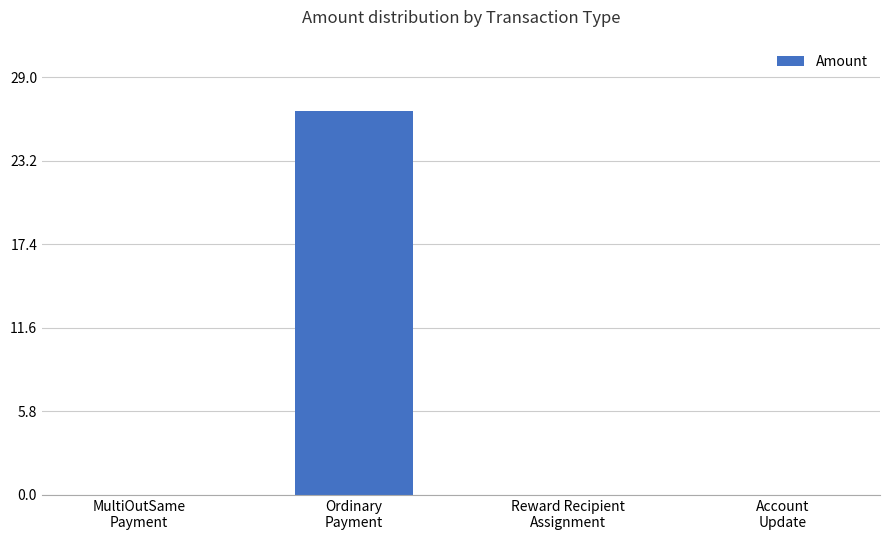

What is the maximum value shown in the chart?

26.6